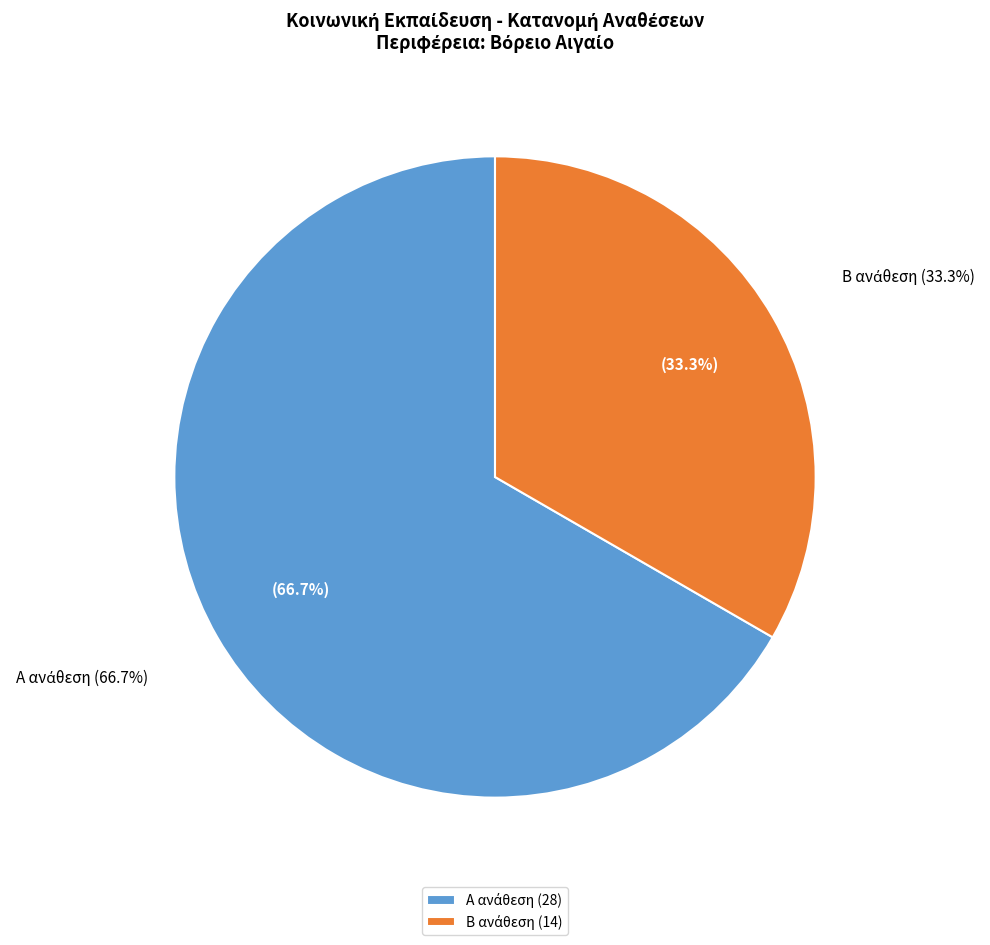

Which slice is the smallest?

5. Κοινωνική Εκπαίδευση - Β ανάθεση